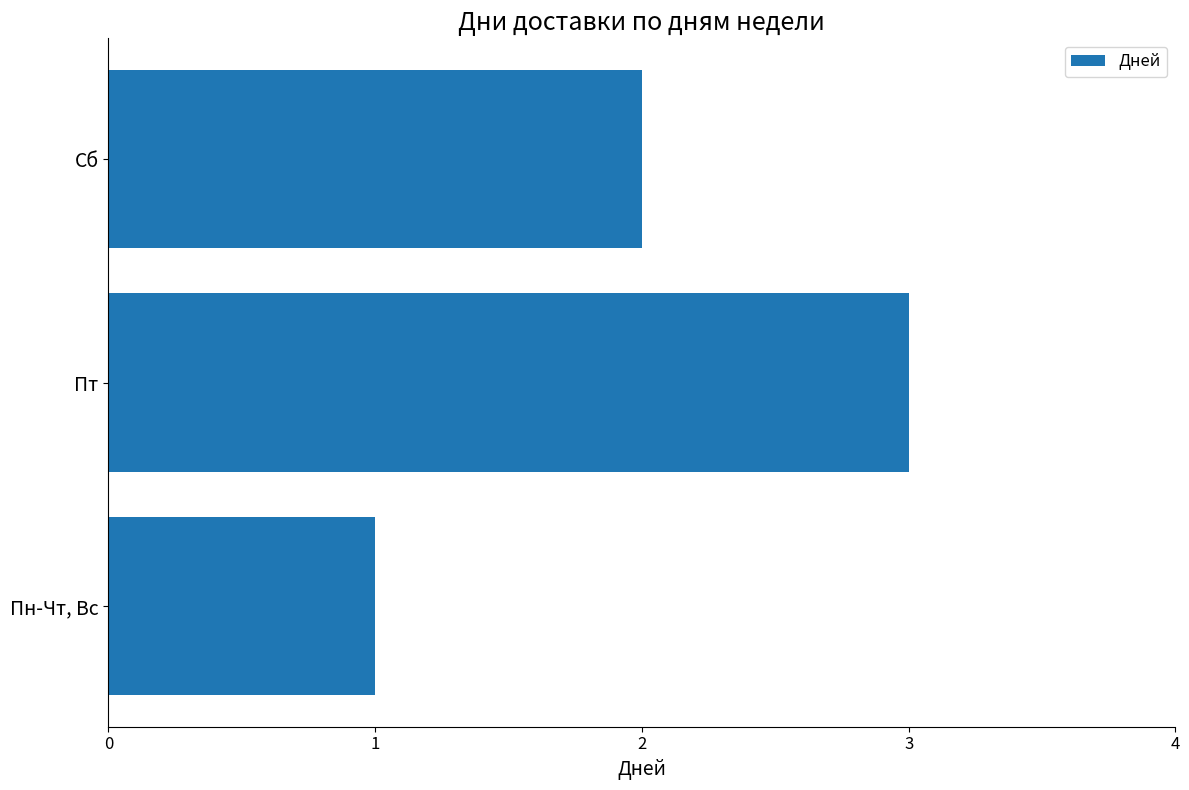

The chart shows a value of 3 at Сб. True or false?

False